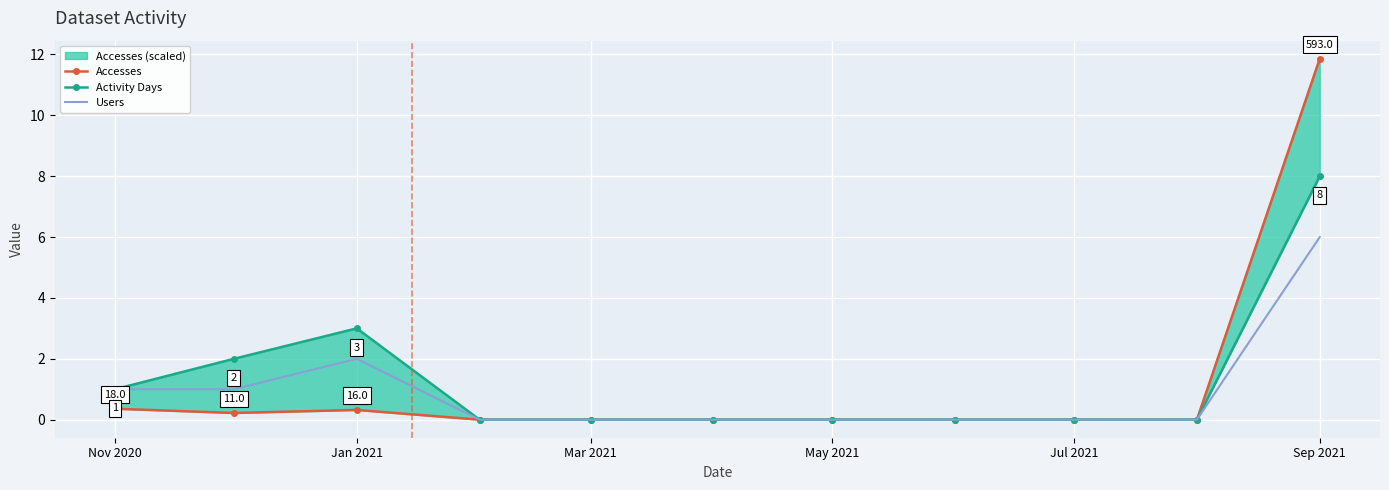

What is the sum of all Users values?

10